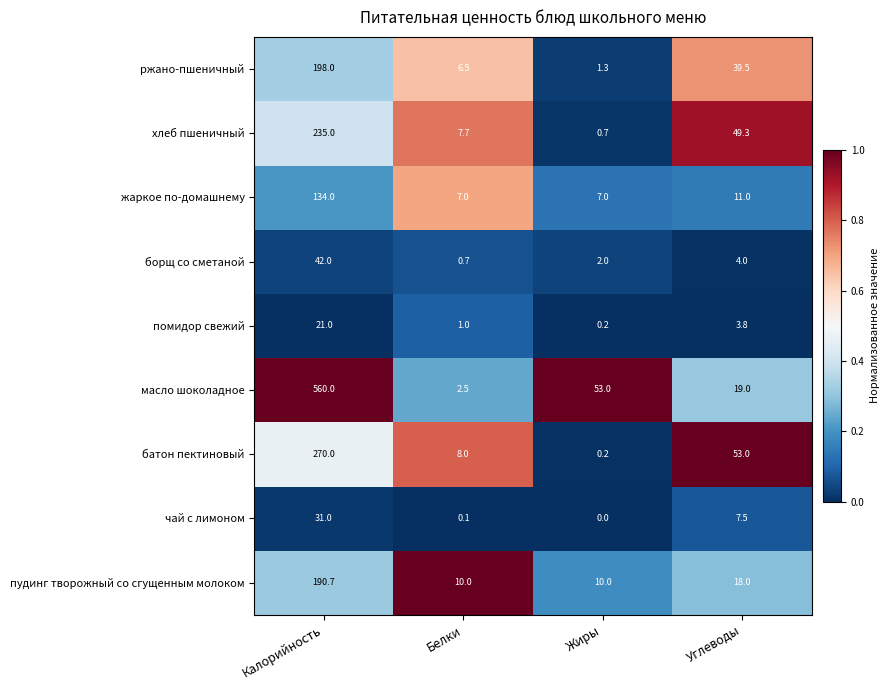

Rank the series by their maximum value, from highest to lowest.

масло шоколадное, батон пектиновый, хлеб пшеничный, ржано-пшеничный, пудинг творожный со сгущенным молоком, жаркое по-домашнему, борщ со сметаной, чай с лимоном, помидор свежий